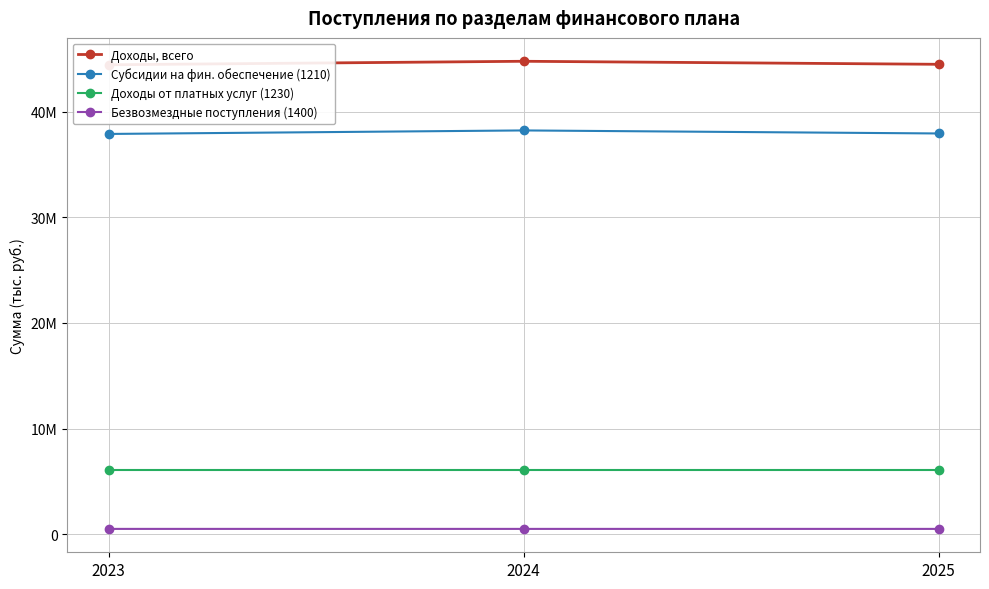

What is the sum of the Безвозмездные поступления (1400) values at 2024 and 2025?

995092